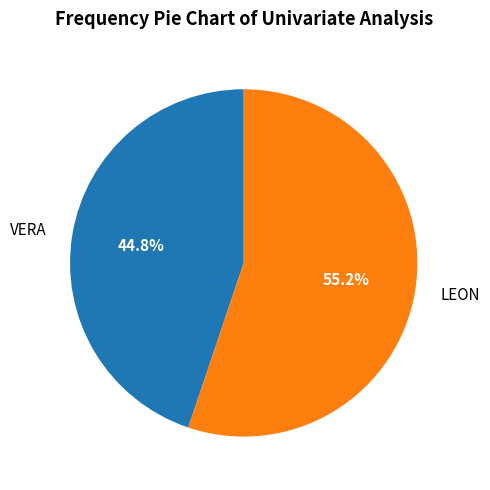

To the nearest percent, what is the average slice percentage?

50%